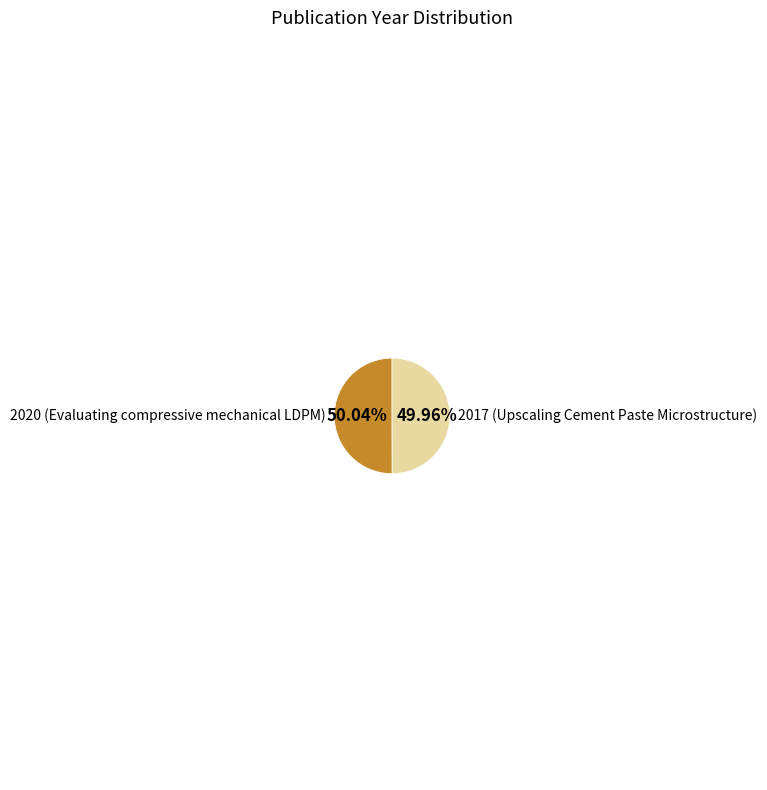

What percentage do 2020 (Evaluating compressive mechanical LDPM) and 2017 (Upscaling Cement Paste Microstructure) together represent?

100.0%